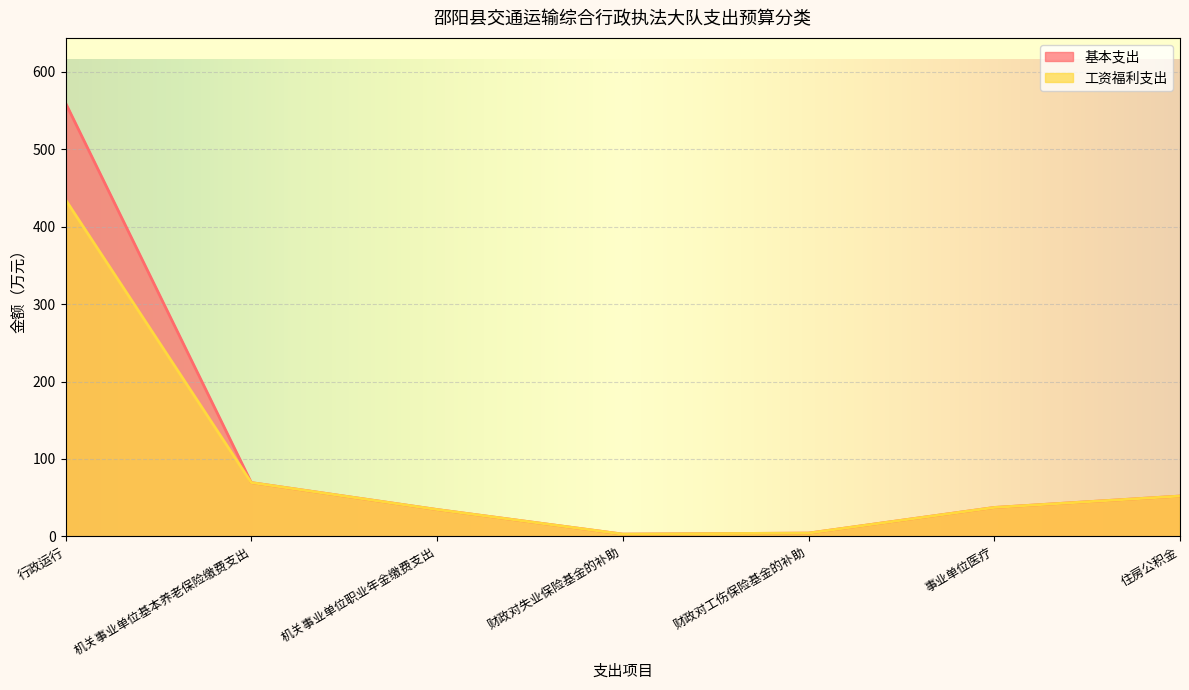

True or false: 工资福利支出 and 基本支出 intersect in this chart.

False